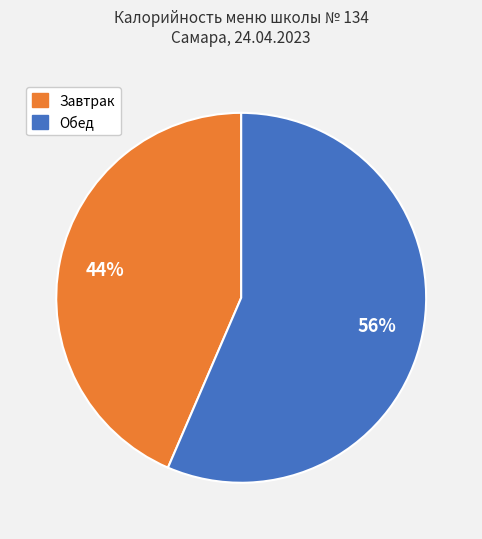

Which has a higher value, Завтрак or Обед?

Обед